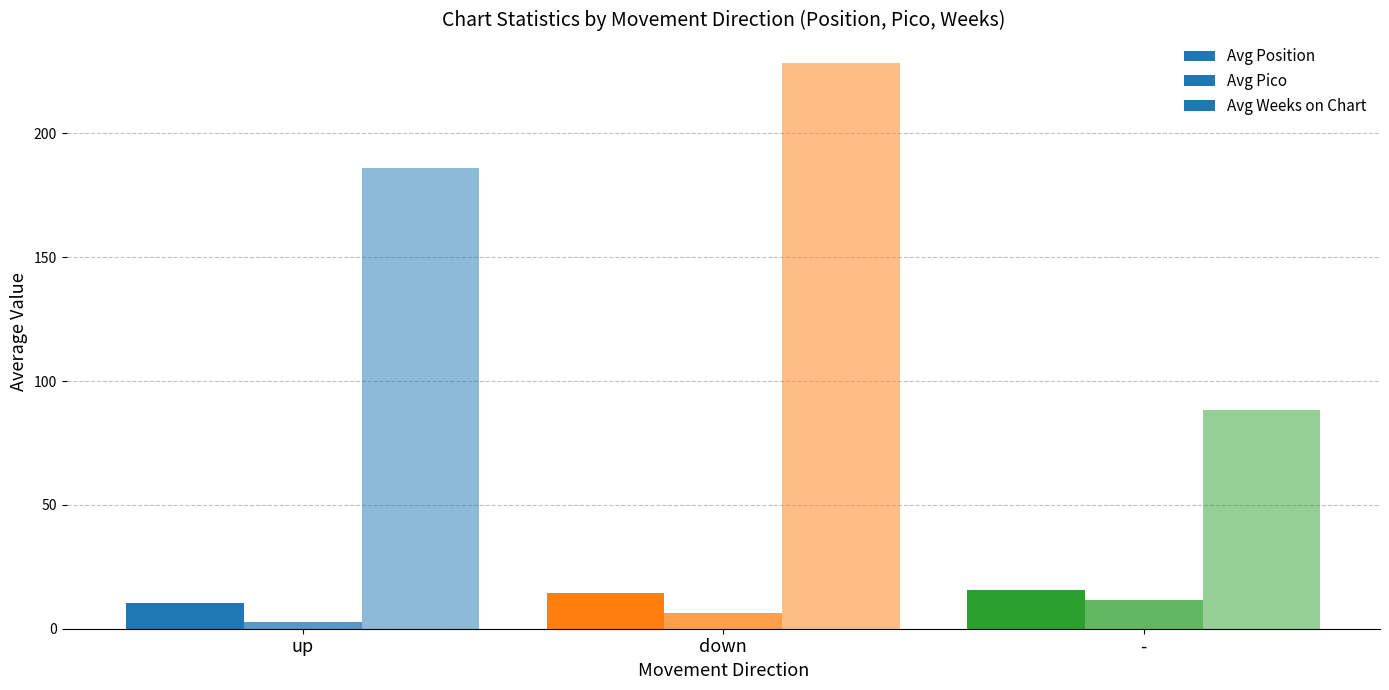

Count the number of categories in the chart.

3